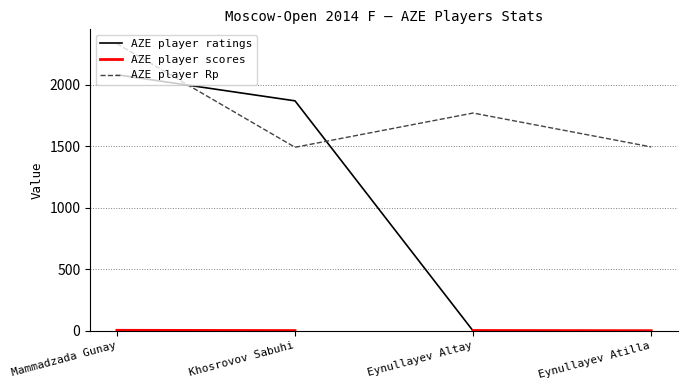

Is it true that AZE player Rp equals 1491 at Khosrovov Sabuhi?

True